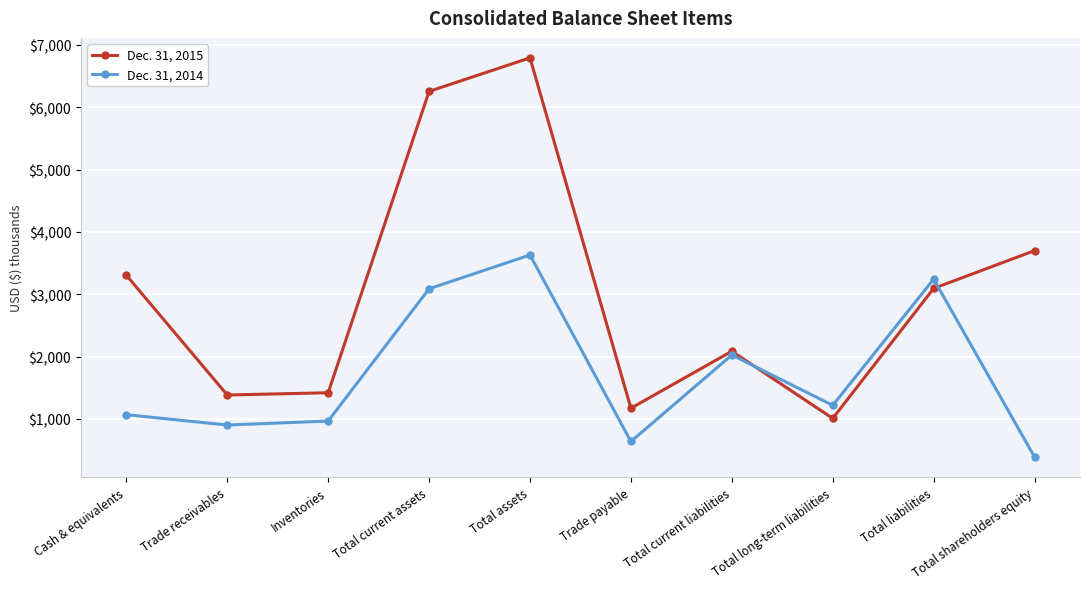

Between Total current assets and Total long-term liabilities, which series saw the biggest shift?

Dec. 31, 2015